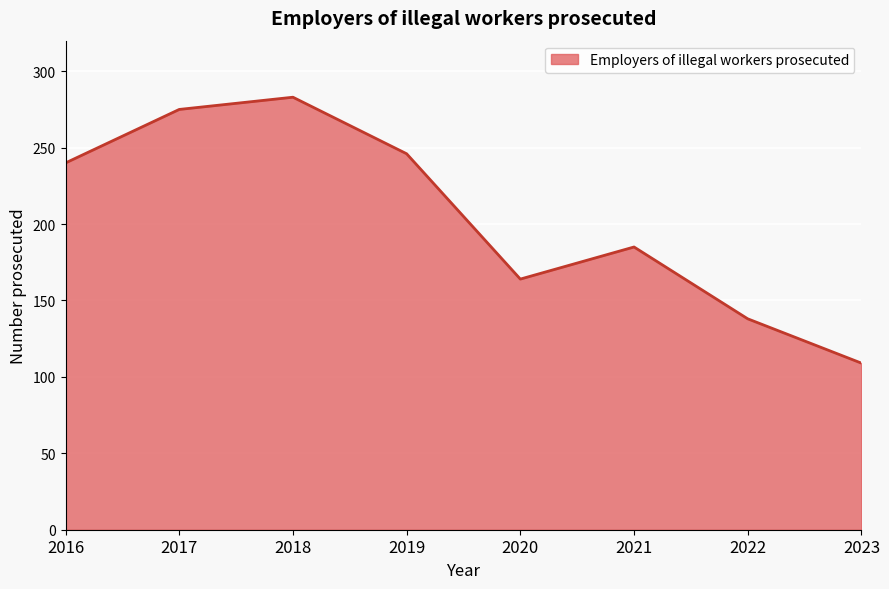

Which has a higher value, 2017 or 2023?

2017